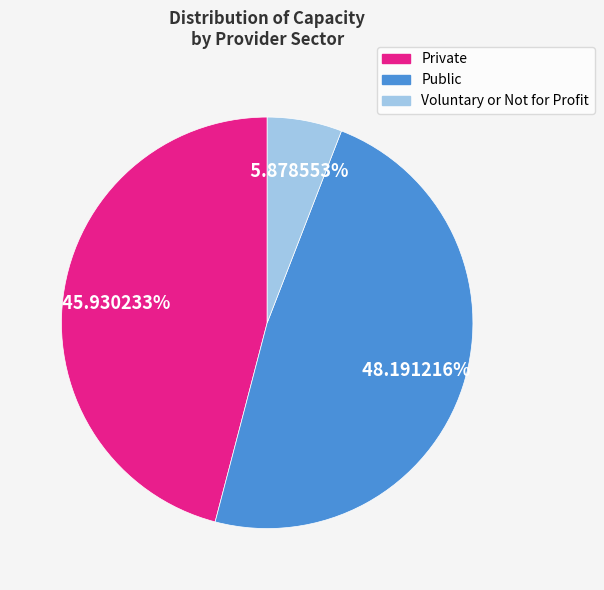

Is Voluntary or Not for Profit the majority of the pie?

No